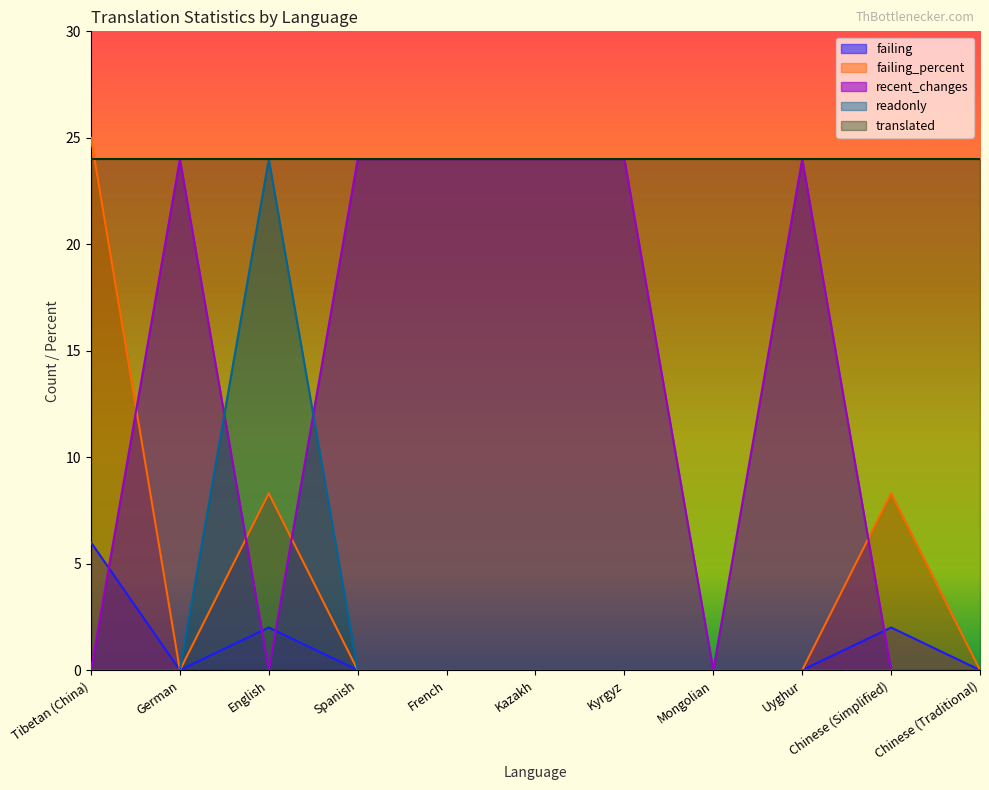

At which label does readonly reach its peak?

English